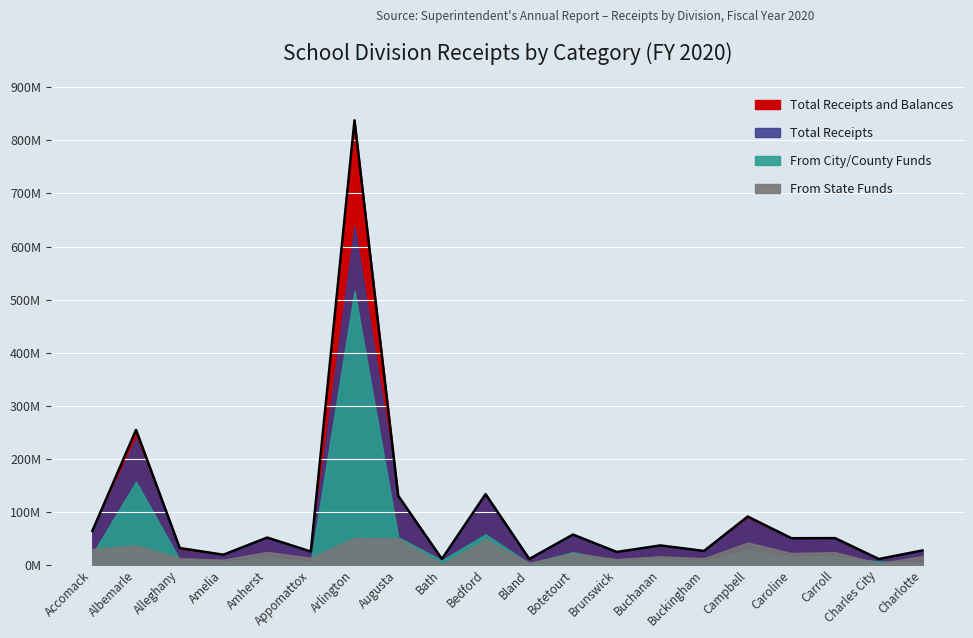

Reading left to right, what are all the values shown in this chart?

Total Receipts and Balances: Accomack=63715379.0	Albemarle=254212343.2	Alleghany=31426669.4	Amelia=18866436.1	Amherst=51200974.9	Appomattox=24907363.1	Arlington=837918516.5	Augusta=130068415.9	Bath=10808610.7	Bedford=133084420.6	Bland=10791554.2	Botetourt=56877001.3	Brunswick=24084128.6	Buchanan=36344013.8	Buckingham=25975075.4	Campbell=90834506.4	Caroline=49978363.1	Carroll=50118880.0	Charles City=10766360.1	Charlotte=26905775.3
Total Receipts: Accomack=61842777.2	Albemarle=238301260.9	Alleghany=27152472.5	Amelia=18474319.4	Amherst=48693185.6	Appomattox=23704619.6	Arlington=638634057.5	Augusta=128362409.3	Bath=10808610.7	Bedford=128782798.4	Bland=8331130.1	Botetourt=55597012.2	Brunswick=23395962.9	Buchanan=35407515.6	Buckingham=25593005.4	Campbell=86508334.0	Caroline=47569561.2	Carroll=49604267.7	Charles City=10743024.8	Charlotte=25306622.6
From State Funds: Accomack=29925288.8	Albemarle=36459959.3	Alleghany=12359901.2	Amelia=9479498.8	Amherst=24266206.6	Appomattox=13257683.4	Arlington=50626483.6	Augusta=49593412.6	Bath=1220075.3	Bedford=47462034.9	Bland=3812982.8	Botetourt=21439440.0	Brunswick=10647340.9	Buchanan=15833070.2	Buckingham=12306941.2	Campbell=41836449.5	Caroline=22070067.8	Carroll=23713699.6	Charles City=2738216.0	Charlotte=16237519.1
From City/County Funds: Accomack=19569383.2	Albemarle=156636542.0	Alleghany=9291060.0	Amelia=4960393.2	Amherst=13764338.6	Appomattox=5478989.7	Arlington=516312134.4	Augusta=51899770.1	Bath=8226041.0	Bedford=57486718.4	Bland=2441786.0	Botetourt=23806366.2	Brunswick=6712827.3	Buchanan=11419373.6	Buckingham=7271002.0	Campbell=26663312.8	Caroline=15524131.0	Carroll=15309586.2	Charles City=6234641.5	Charlotte=3917638.9